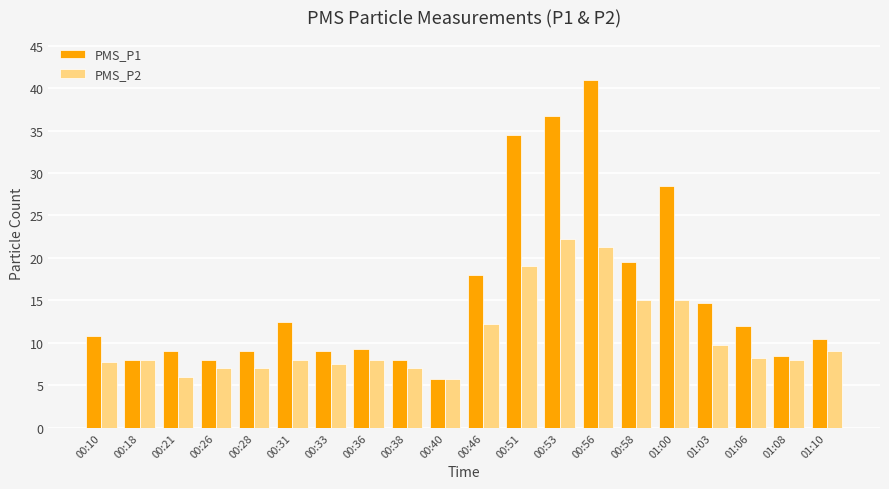

At which label is PMS_P1 closest to 23?

00:58